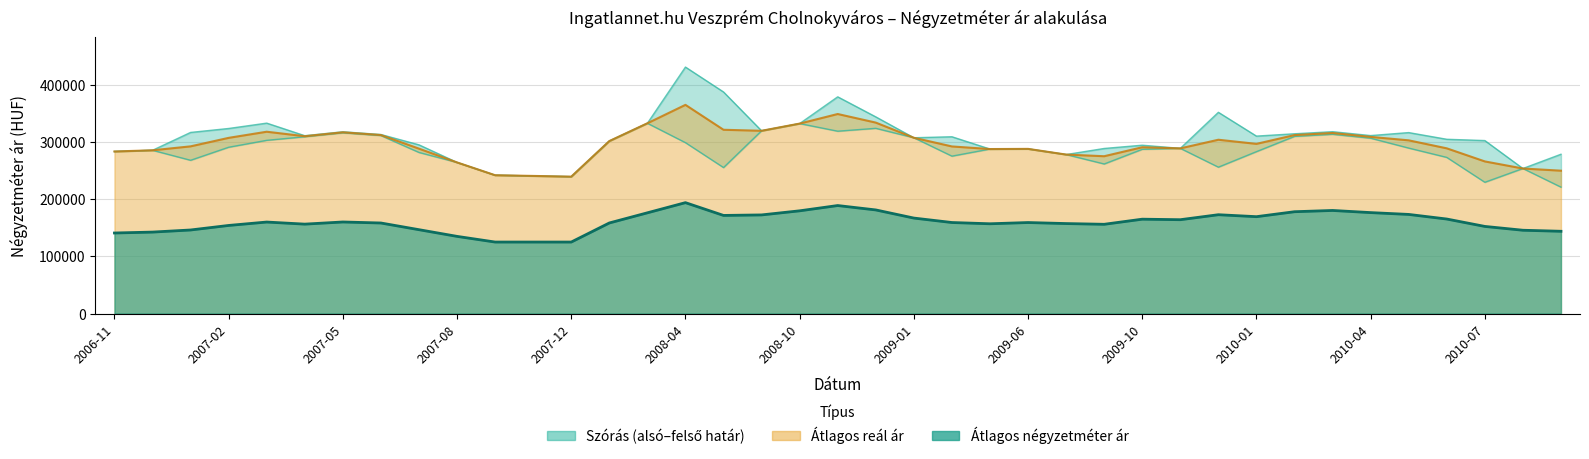

At how many categories does at least one series exceed 297880?

24